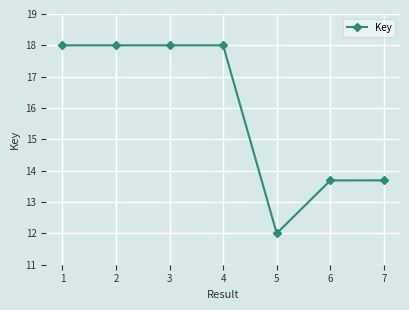

True or false: the data shows 18.0 at 4.

True